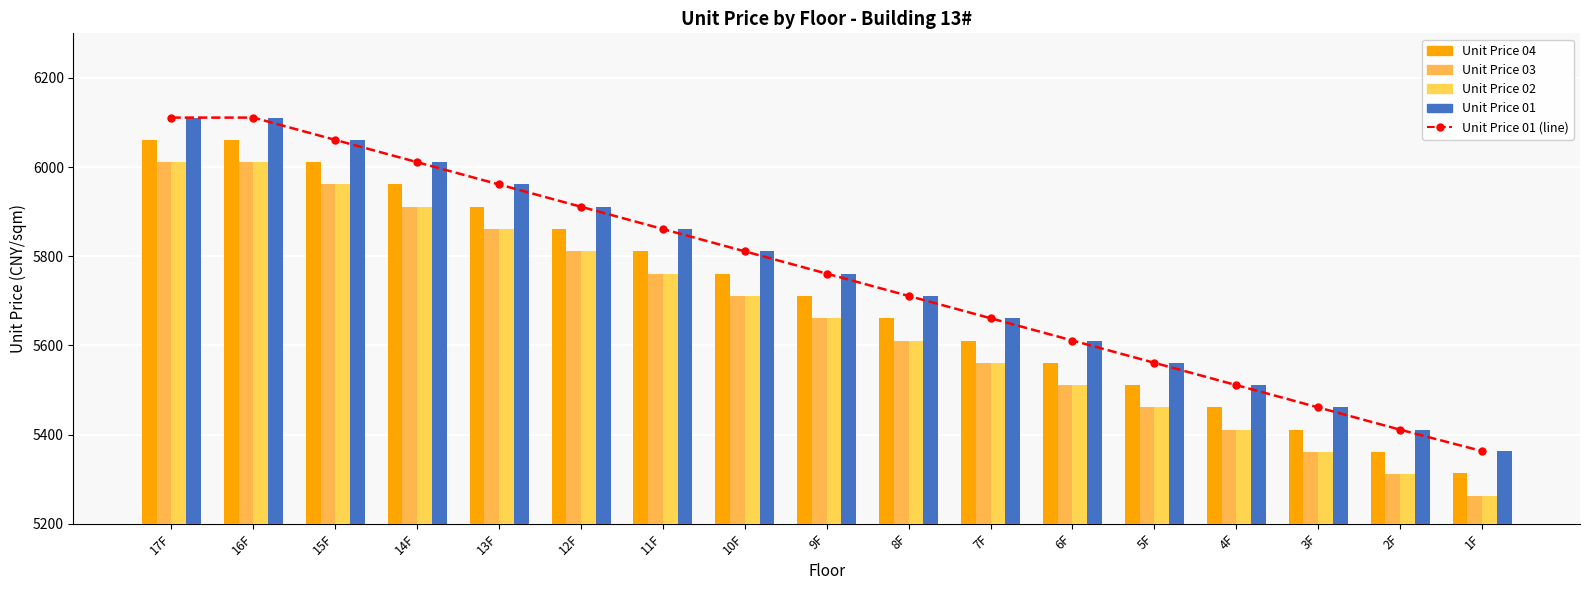

Which category has the highest value in the Unit Price 02 series?

17F